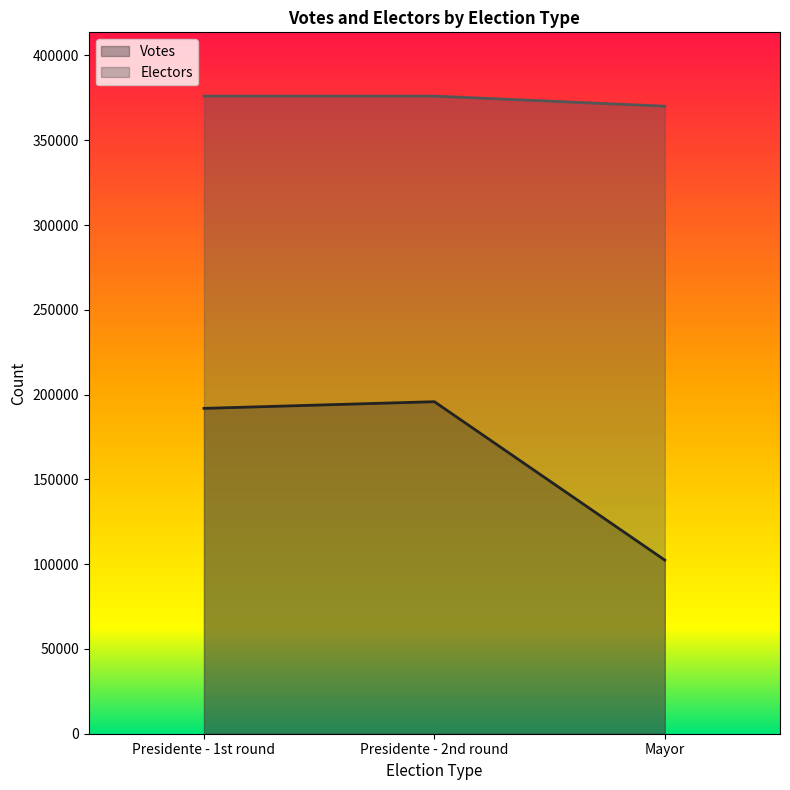

What is the difference between the maximum and minimum values in the Votes series?

93421